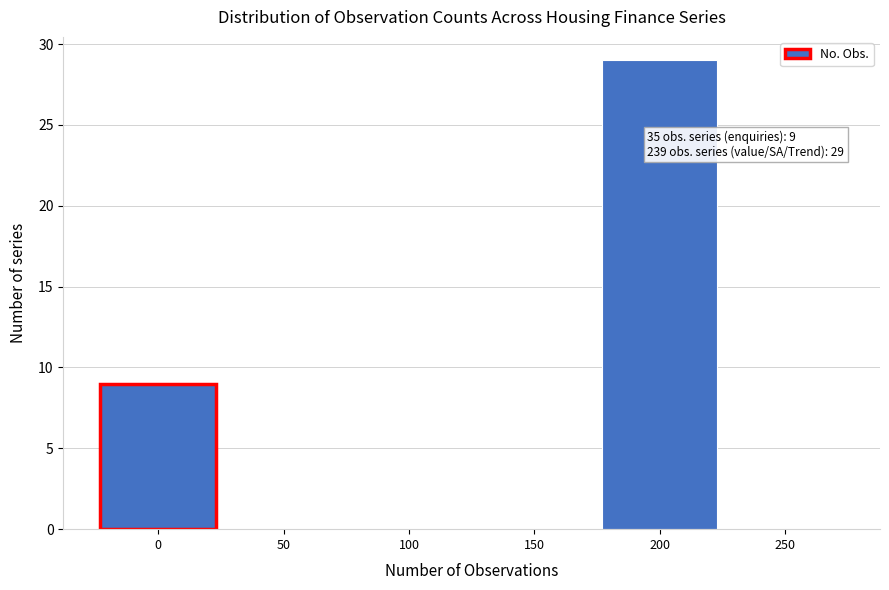

Reading left to right, what are all the values shown in this chart?

0=9	50=0	100=0	150=0	200=29	250=0